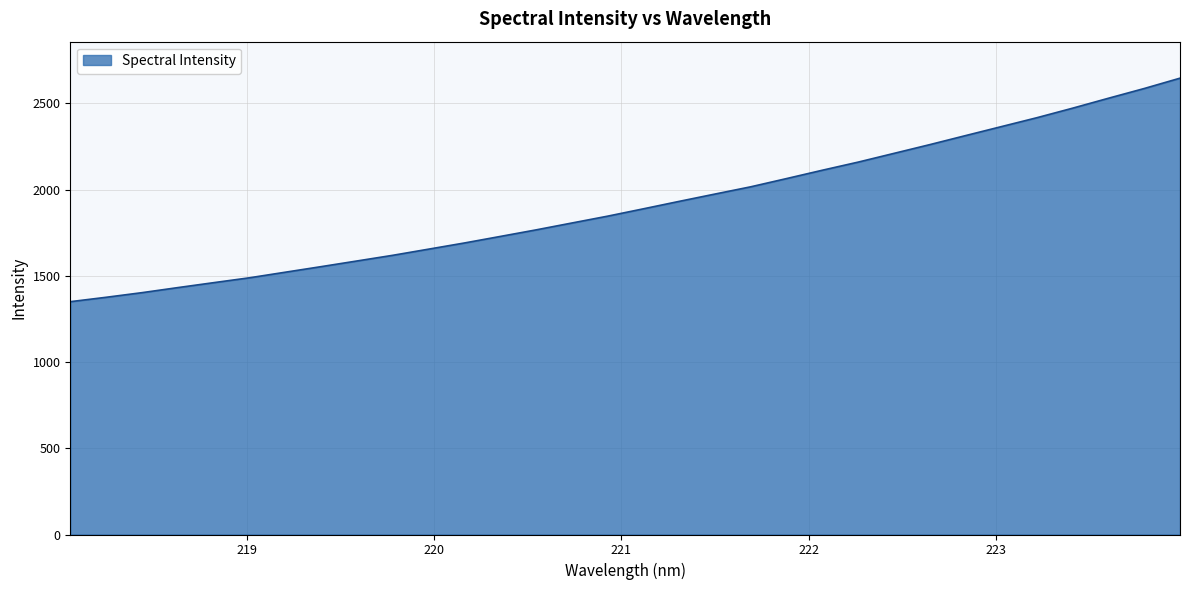

What is the greatest value displayed?

2645.7